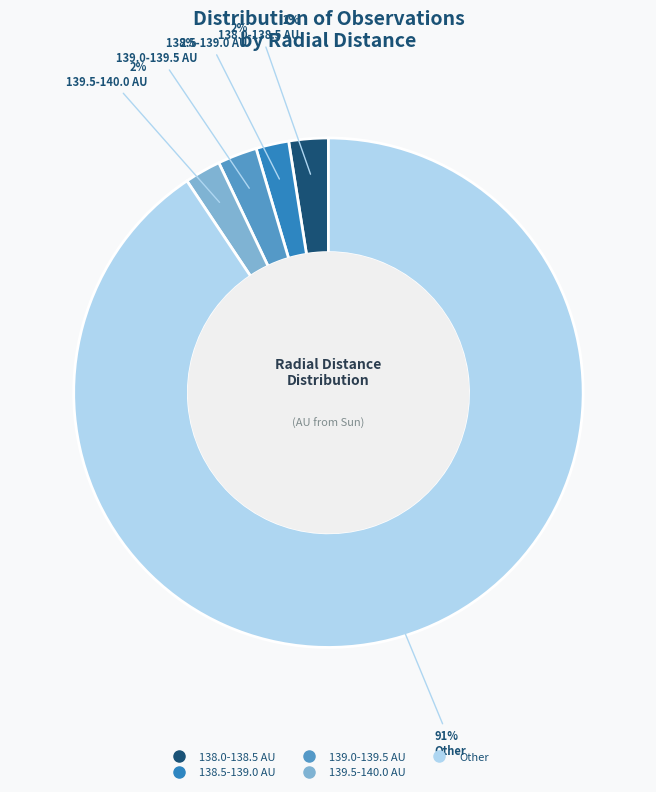

To the nearest percent, what is the average slice percentage?

20%